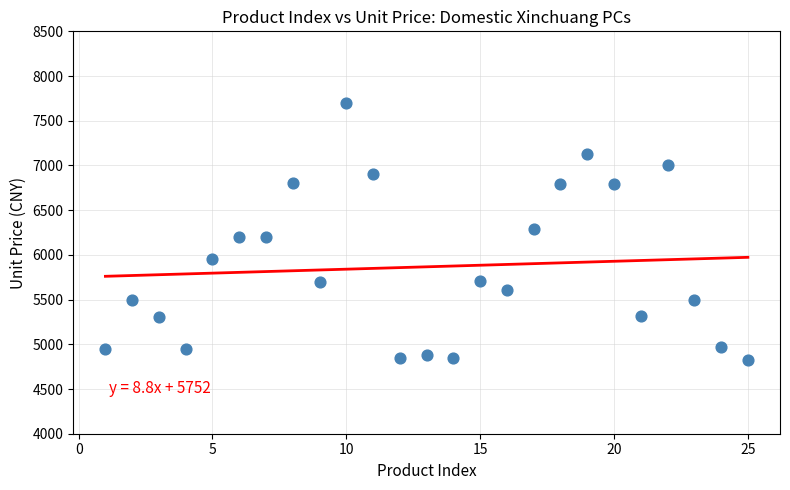

What is the range of X values (max minus min)?

24